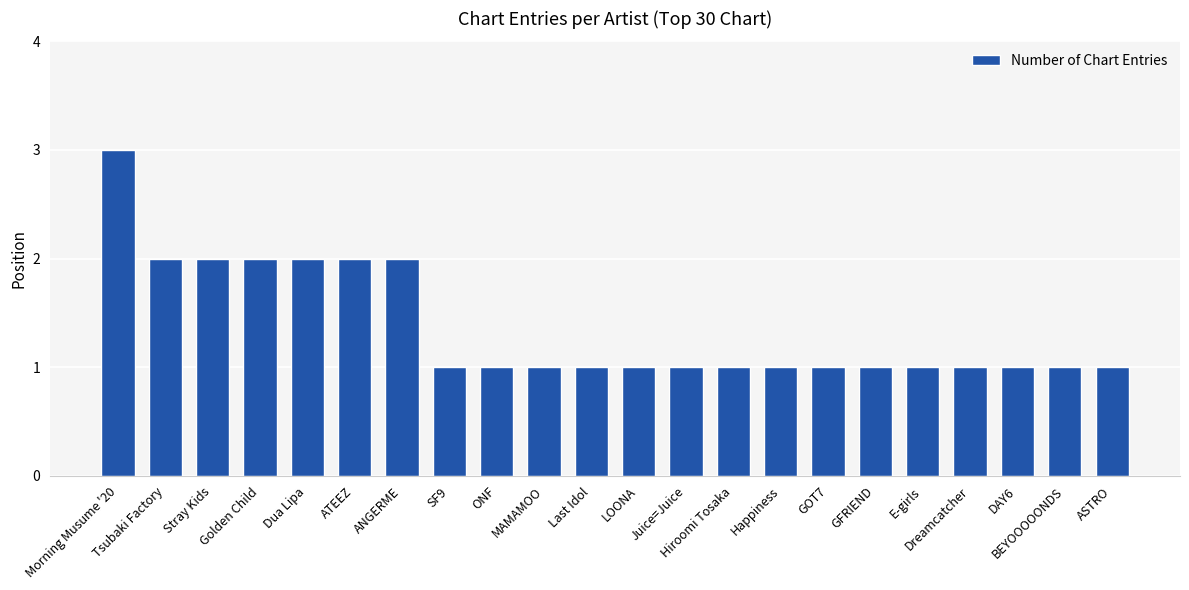

Reading left to right, transcribe all the data shown in this chart.

Morning Musume '20=3	Tsubaki Factory=2	Stray Kids=2	Golden Child=2	Dua Lipa=2	ATEEZ=2	ANGERME=2	SF9=1	ONF=1	MAMAMOO=1	Last Idol=1	LOONA=1	Juice=Juice=1	Hiroomi Tosaka=1	Happiness=1	GOT7=1	GFRIEND=1	E-girls=1	Dreamcatcher=1	DAY6=1	BEYOOOOONDS=1	ASTRO=1